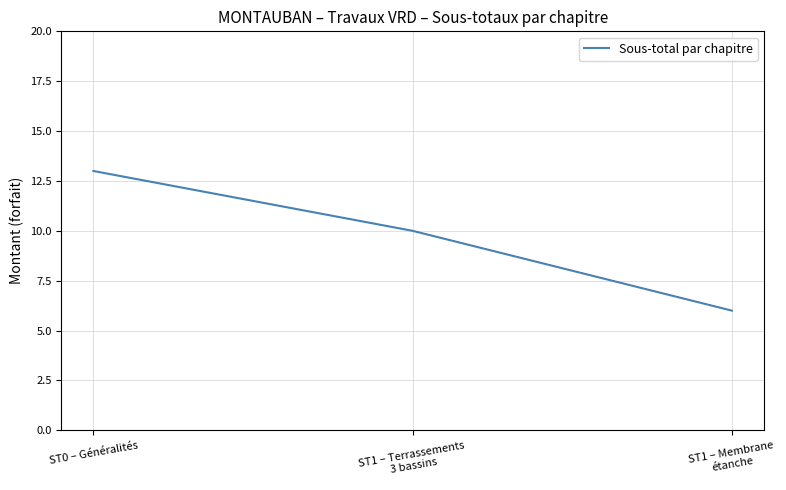

What is the sum of all values?

29